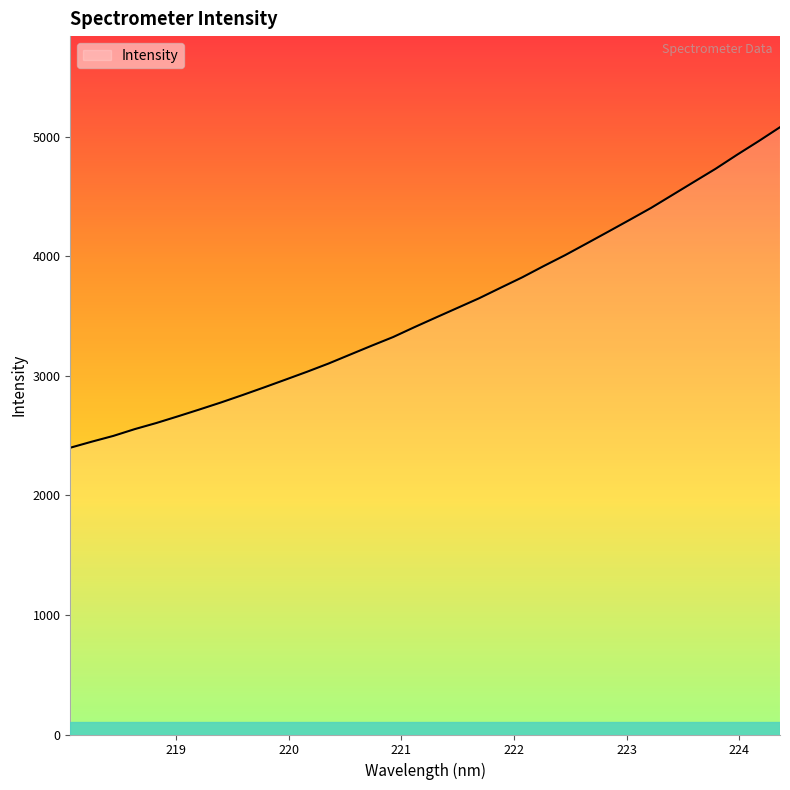

What is the greatest value displayed?

5080.0